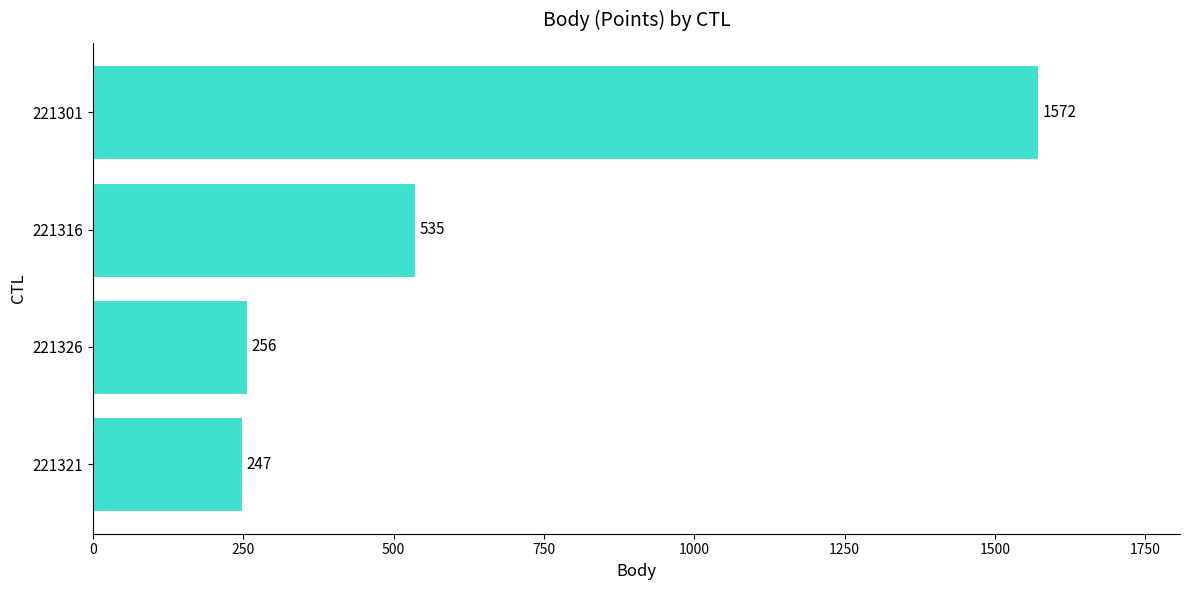

At which category does the chart reach its peak across all series?

221301